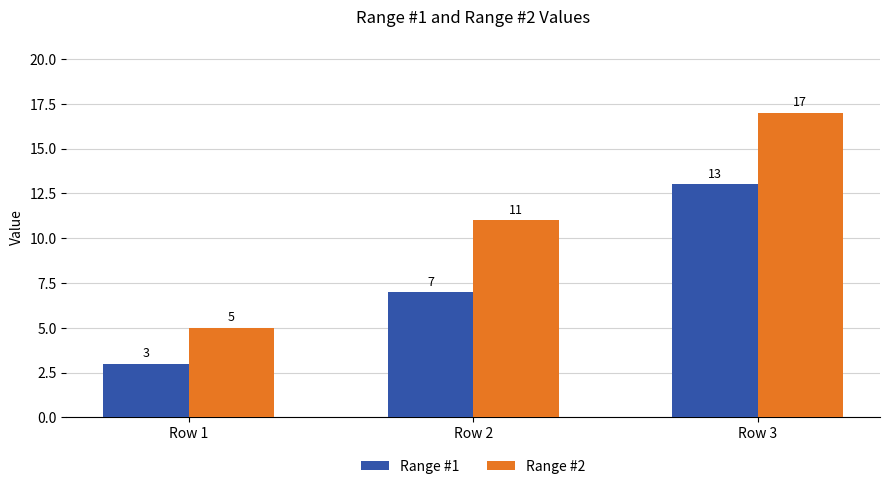

The Range #2 series shows 17 at Row 3. True or false?

True